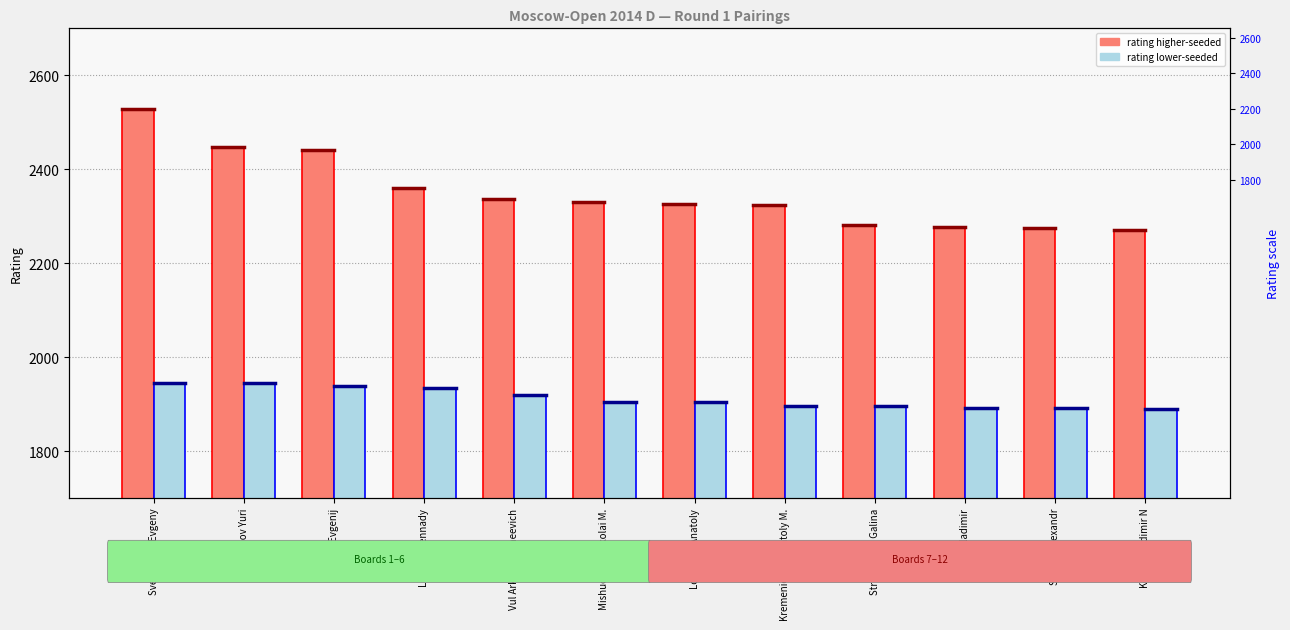

What is the difference between the second highest and minimum values in the rating lower-seeded series?

54